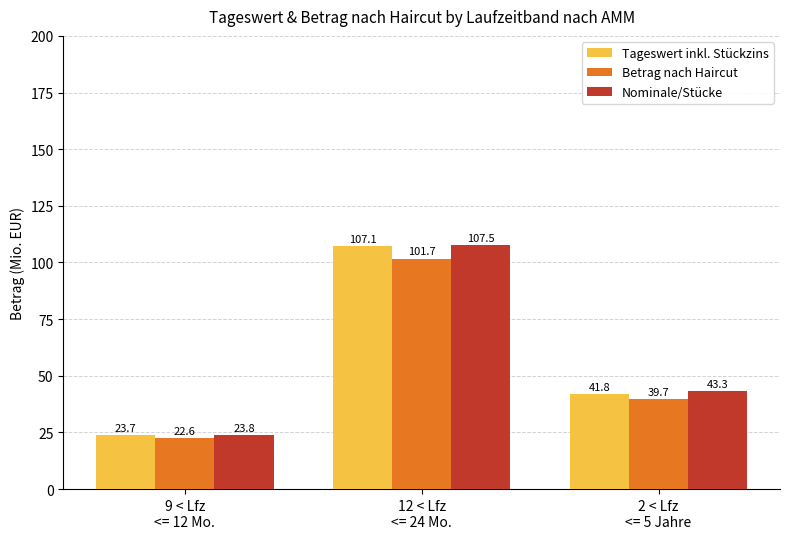

How many groups of bars are there?

3